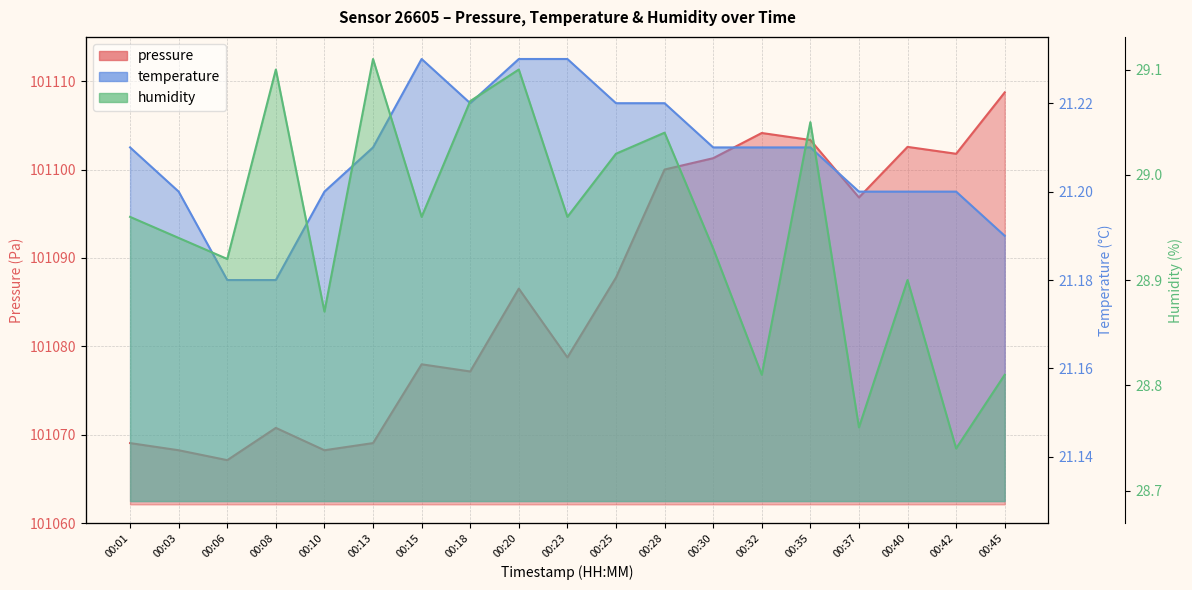

At which category is the sum across all series the highest?

00:45